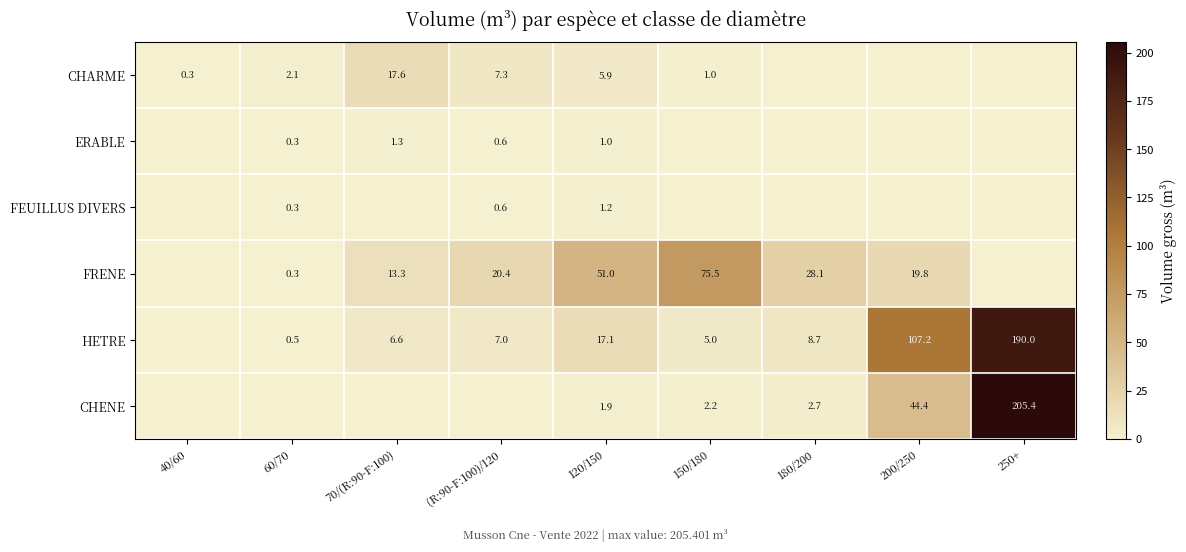

Is it true that ERABLE equals 0.7 at 120/150?

False